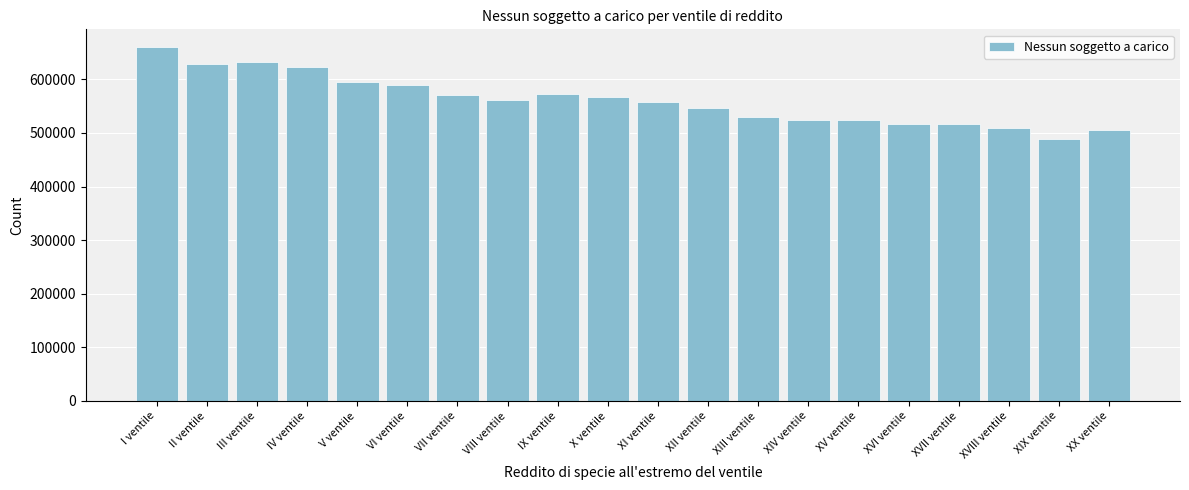

Read the value at XI ventile.

557895